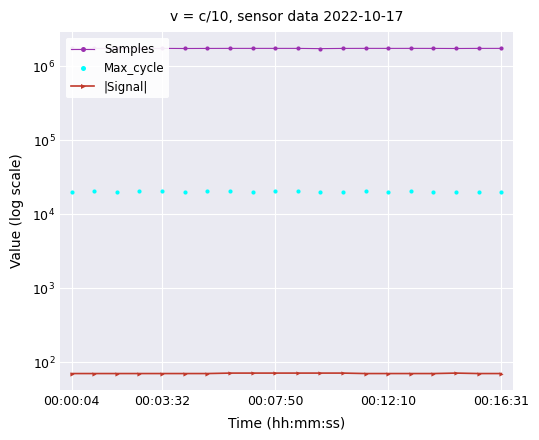

Which category has the lowest value in the Samples series?

11